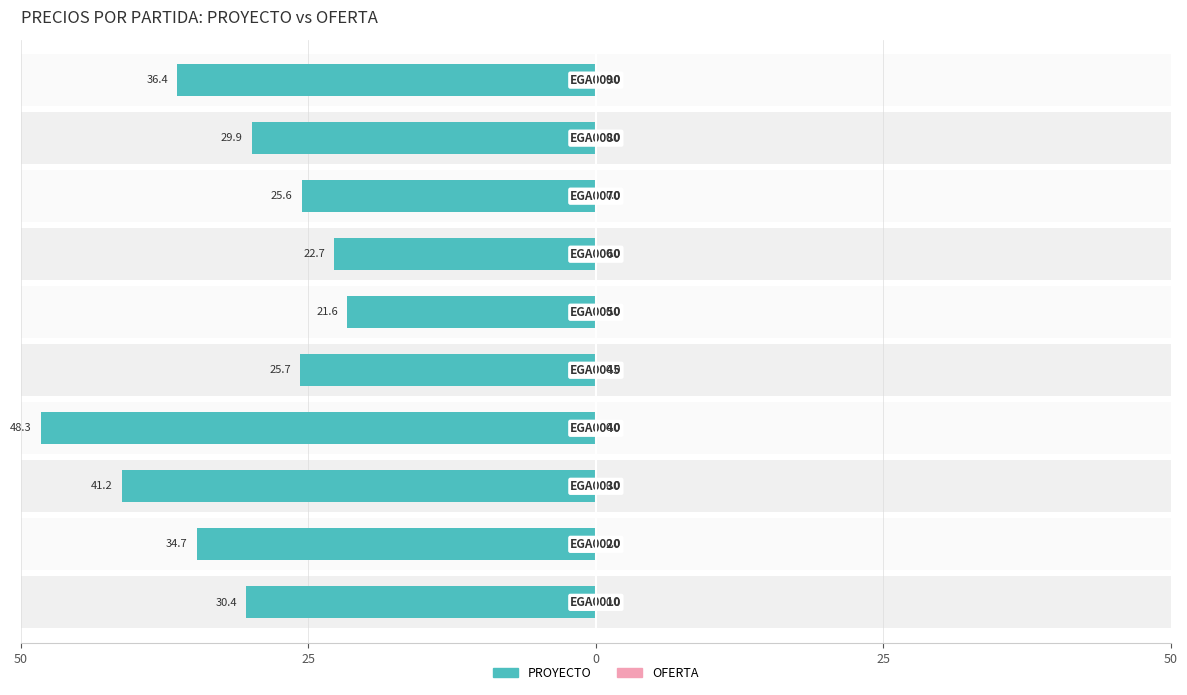

How many bars are there in total?

20